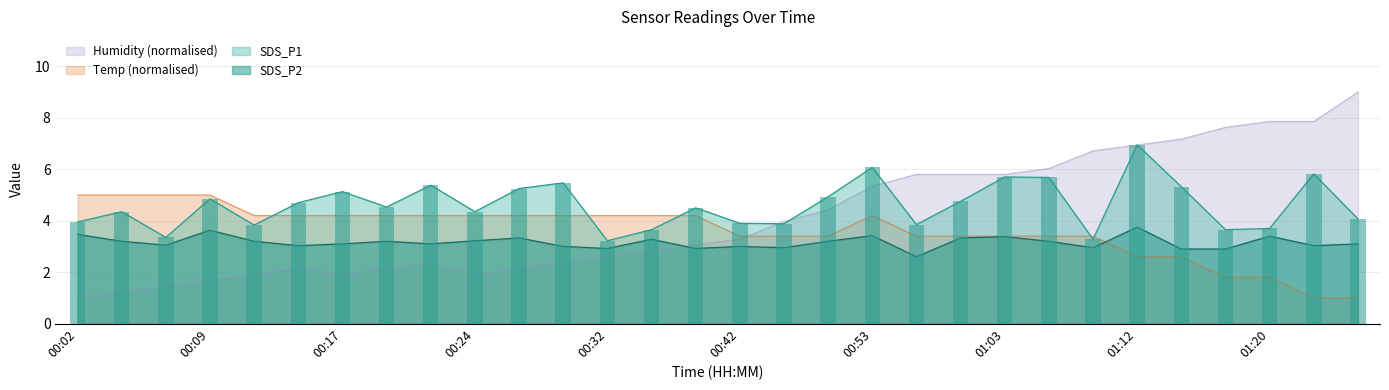

What is the average value of the Humidity series?

4.1